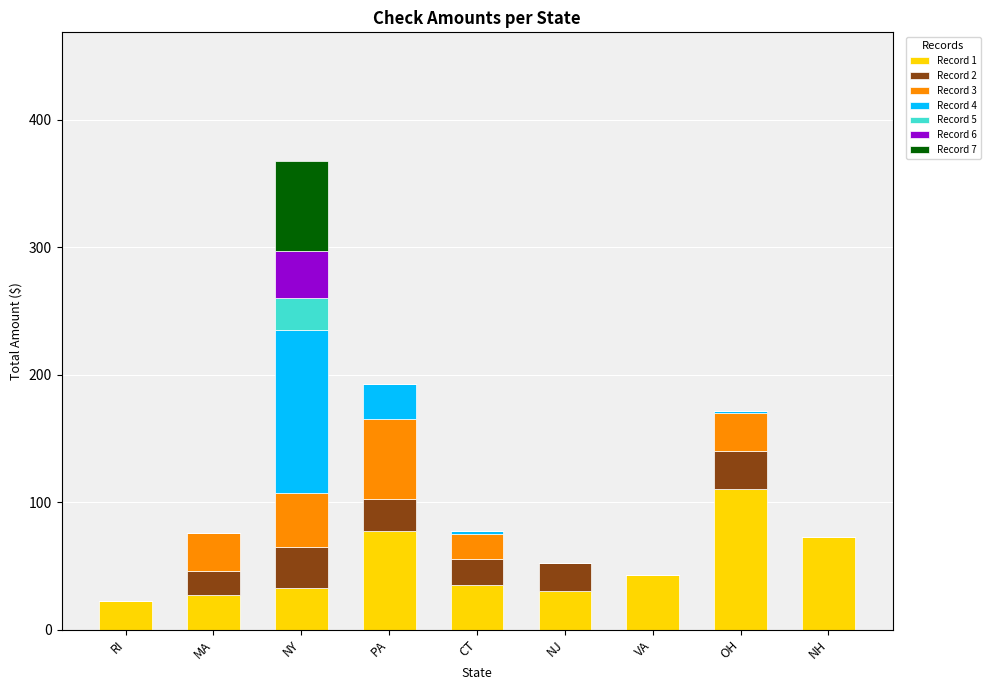

How many series are shown in this chart?

7